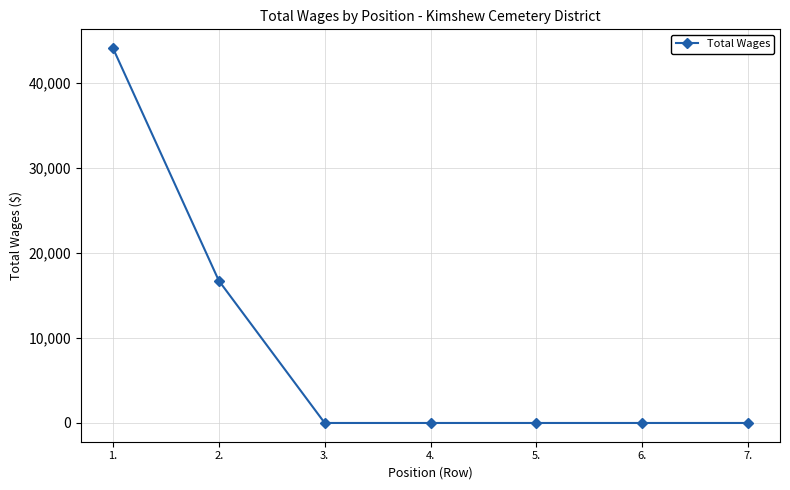

What is the average value?

8698